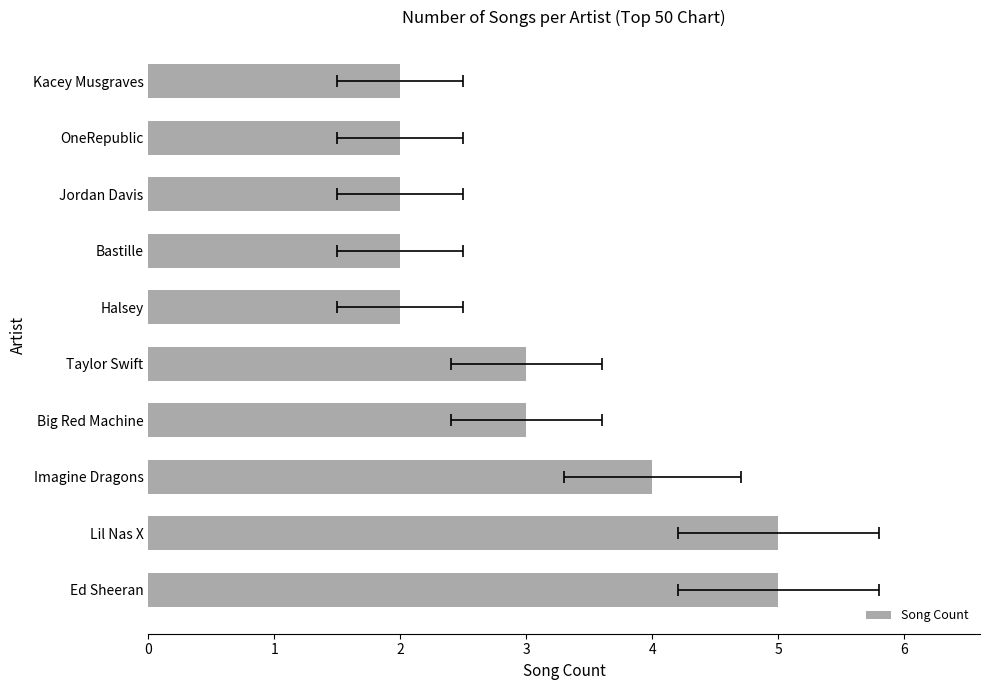

What is the difference between the second highest and minimum values?

3